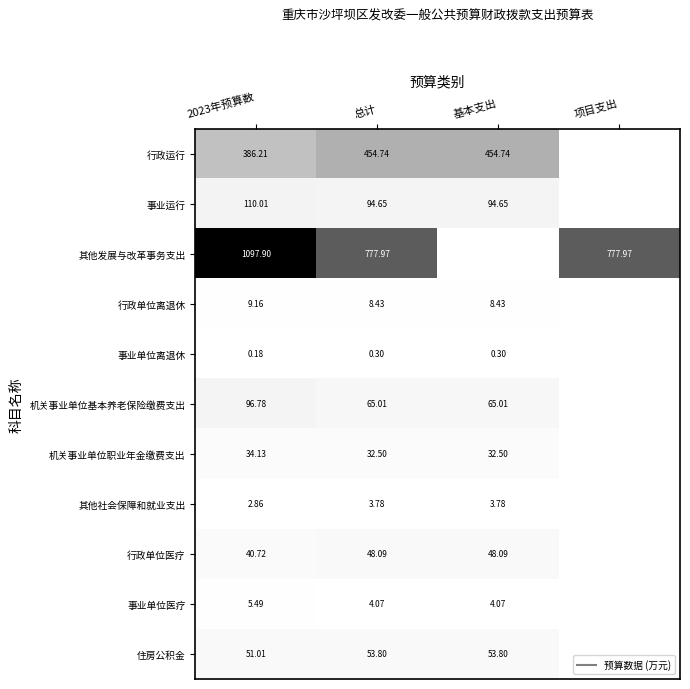

What is the difference between the second highest and minimum values in the 行政单位离退休 series?

8.4